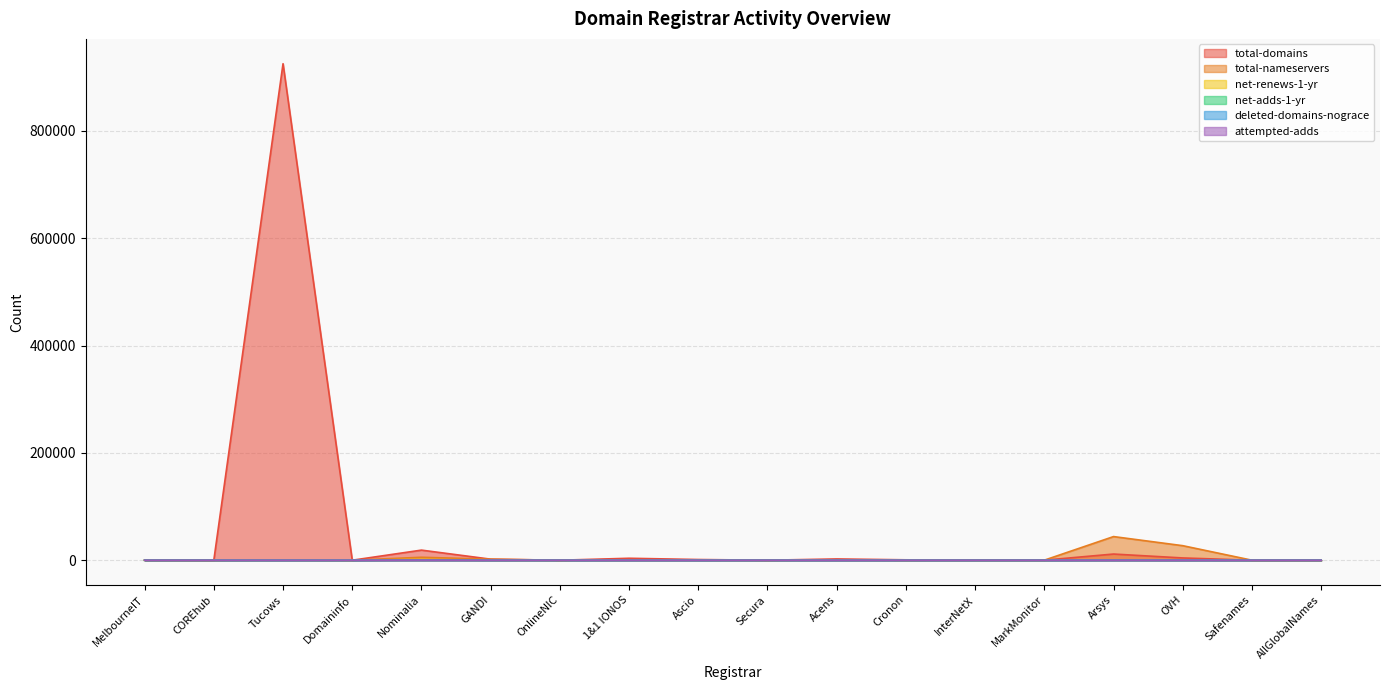

At how many categories does at least one series exceed 486566?

1